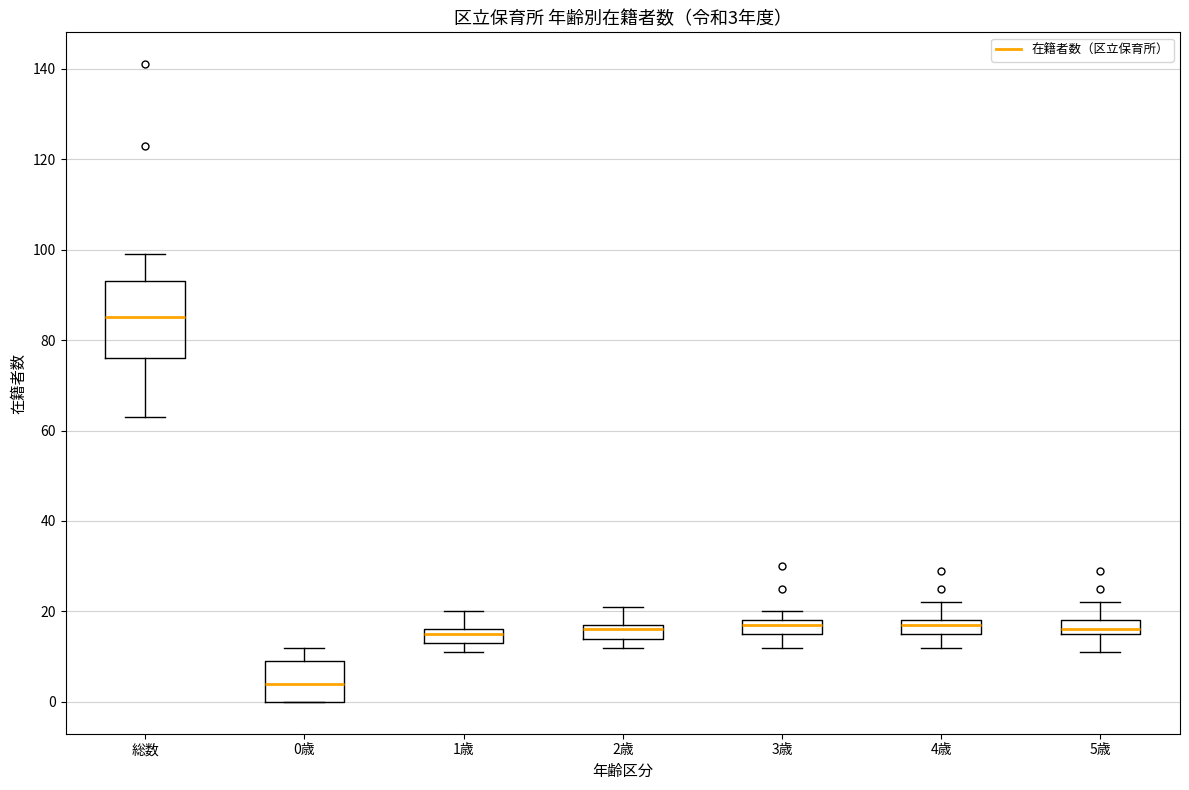

Which box has the highest median line?

総数